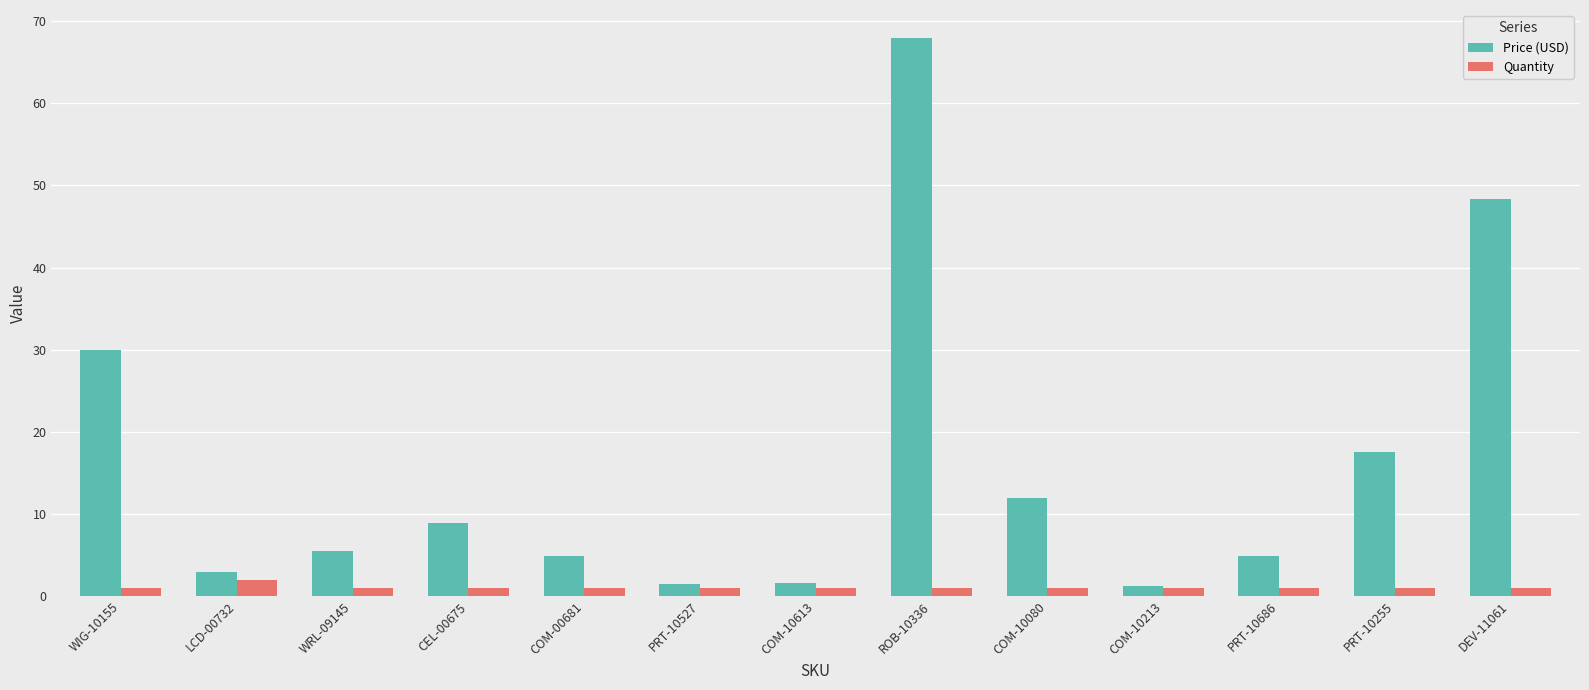

What is the total value across all series at PRT-10527?

2.5